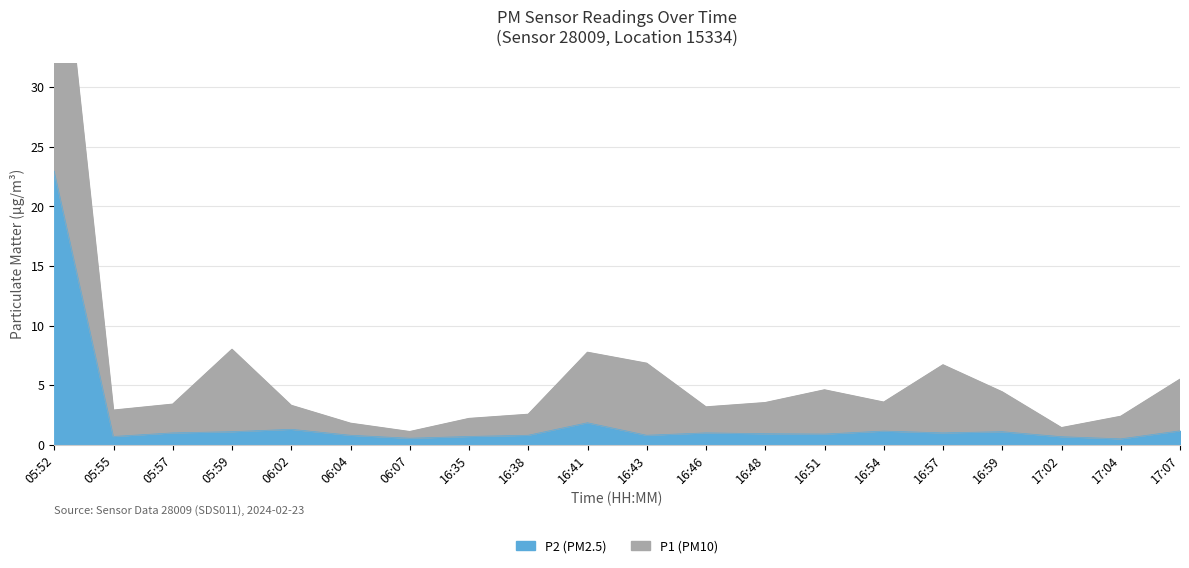

True or false: P1 has more than 2 points higher than both neighbors.

True